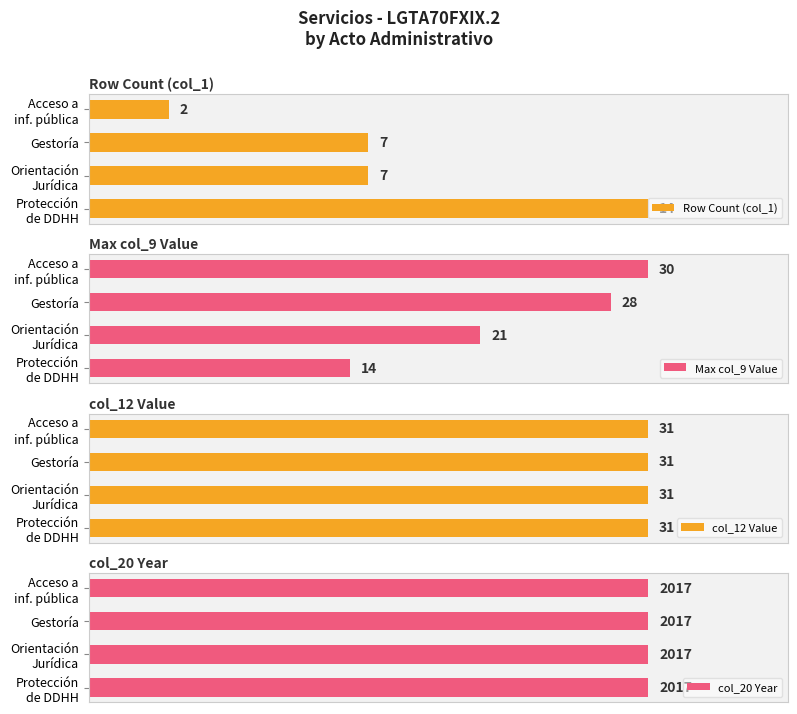

What are all the series names shown in the legend?

Row Count (col_1), Max col_9 Value, col_12 Value, col_20 Year